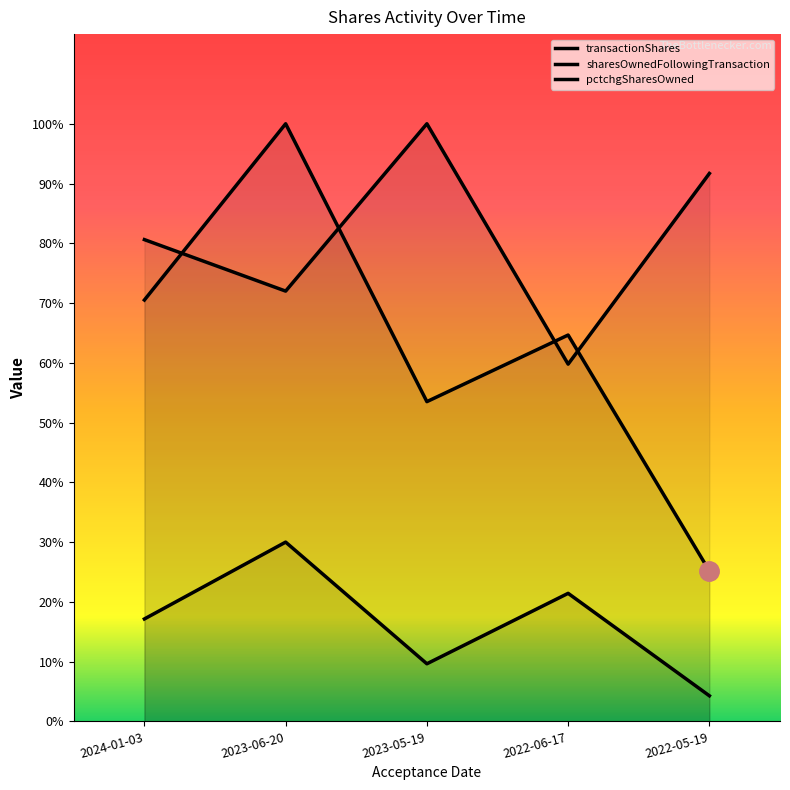

What is the label of the 2nd point from the right?

2022-06-17